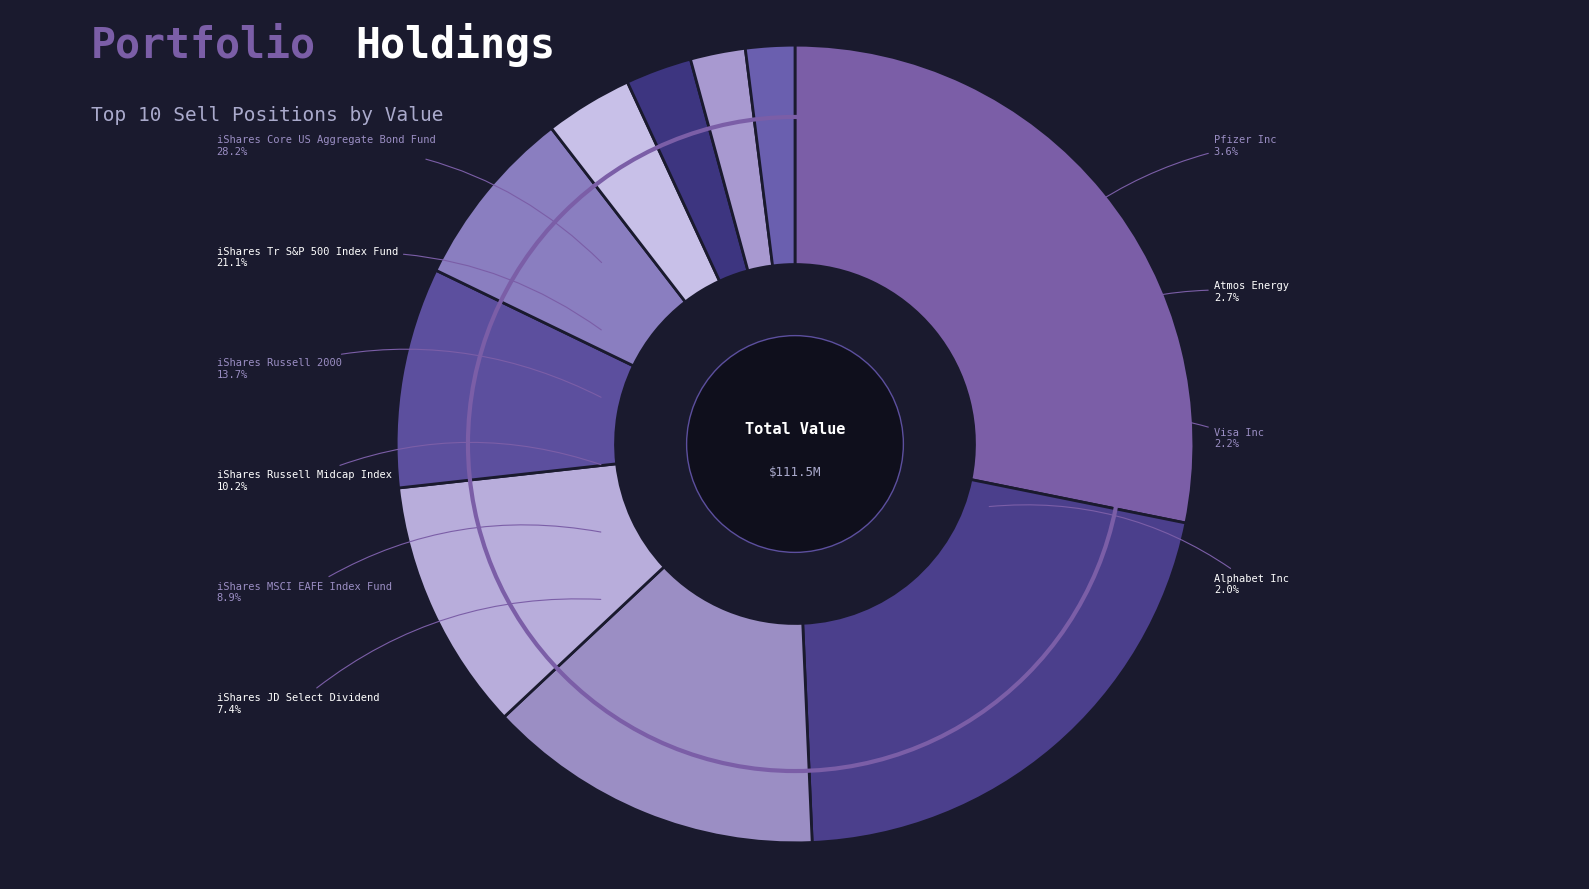

Is there any slice that represents more than half of the pie?

No